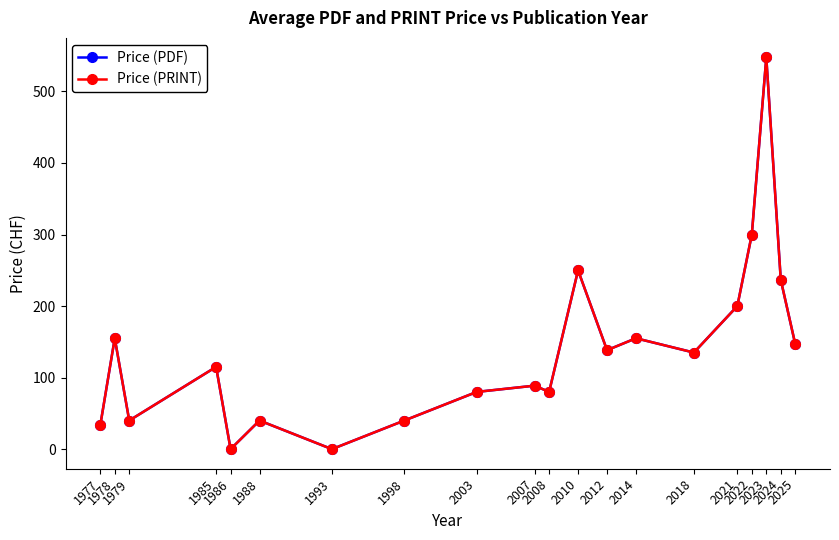

Is this an area chart (filled region under the line)?

No